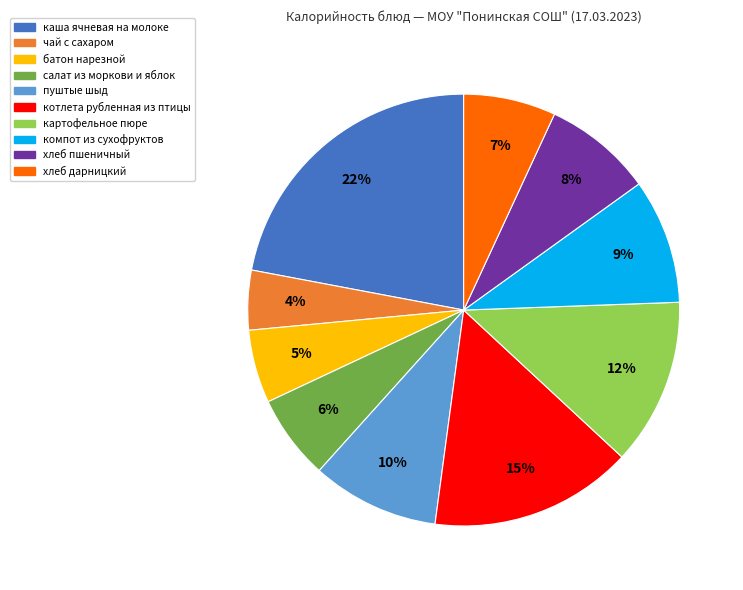

Do чай с сахаром and хлеб дарницкий together represent more than half of the pie?

No